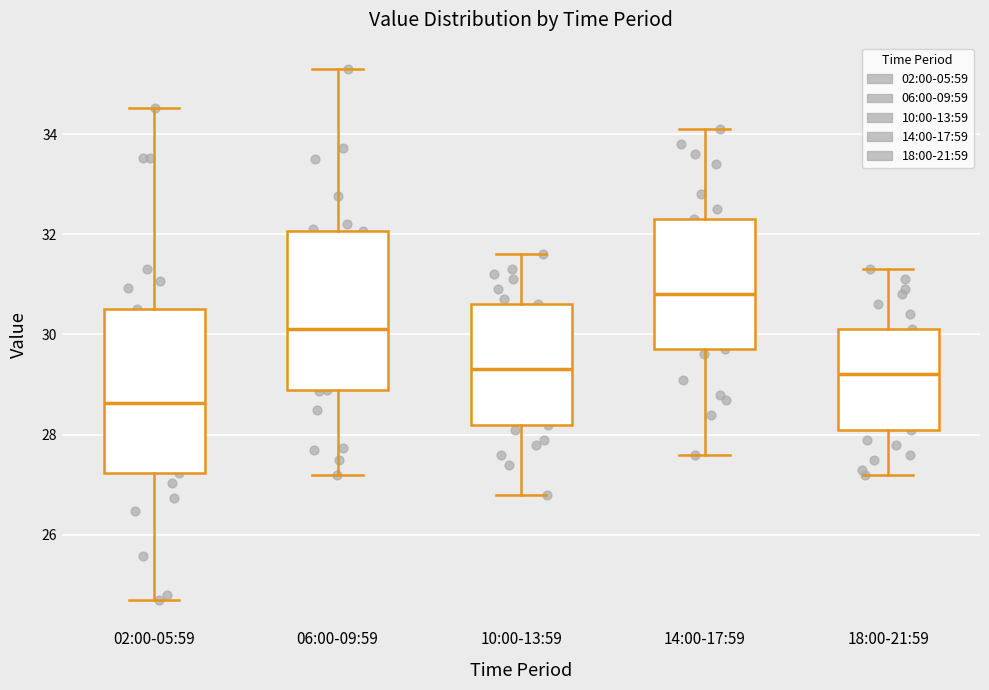

Which box has the lowest median line?

02:00-05:59